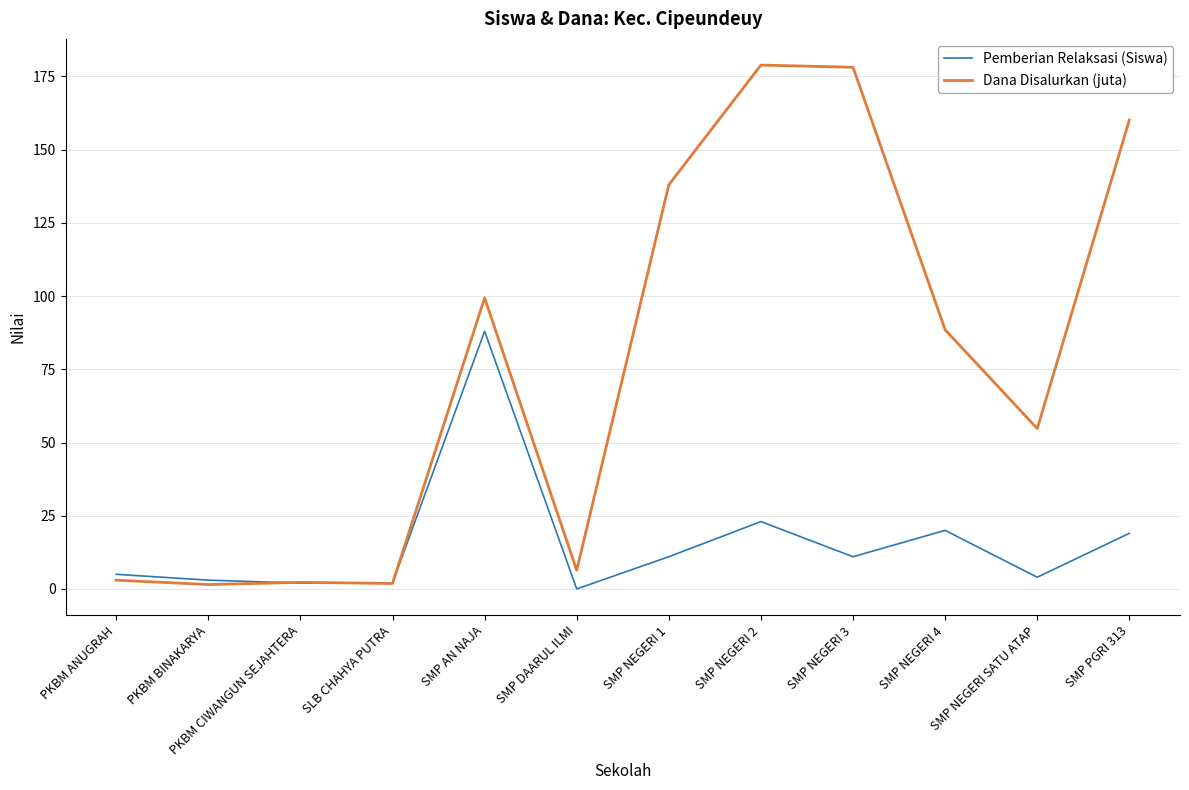

The Pemberian Relaksasi (Siswa) series shows 88.0 at SMP AN NAJA. True or false?

True